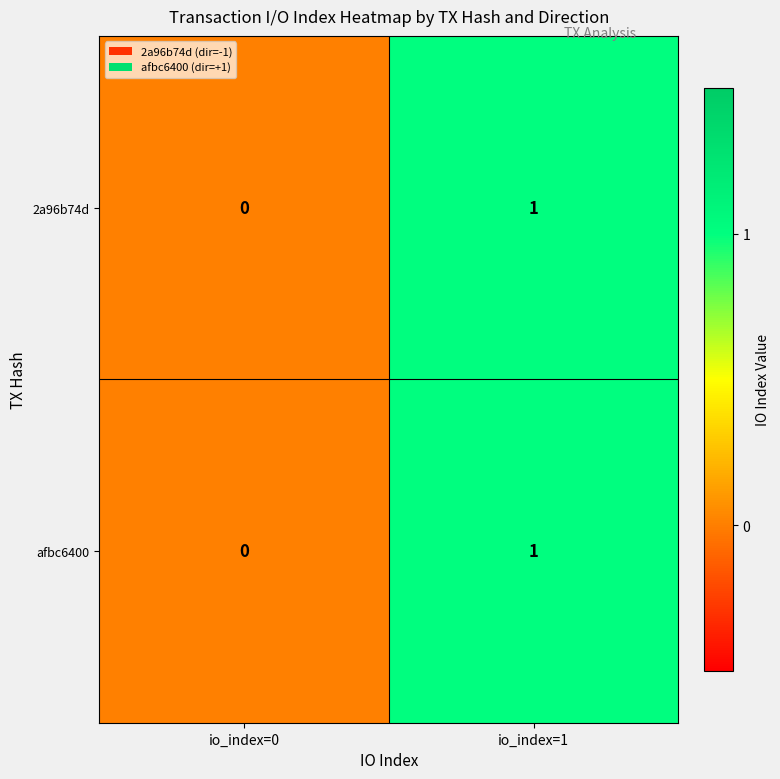

What is the total value across all series at io_index=1?

2